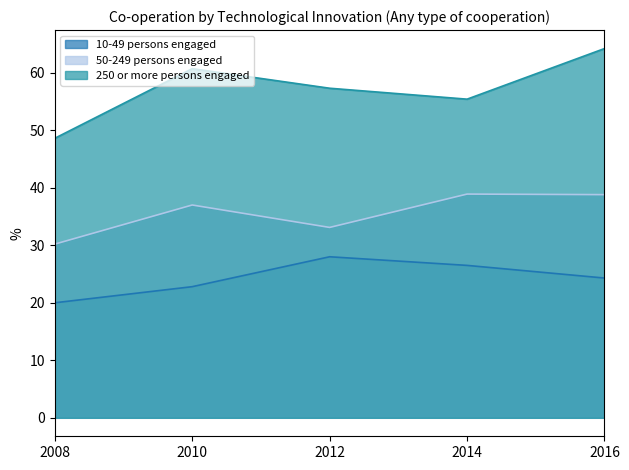

At which label does 50-249 persons engaged first exceed 37?

2014